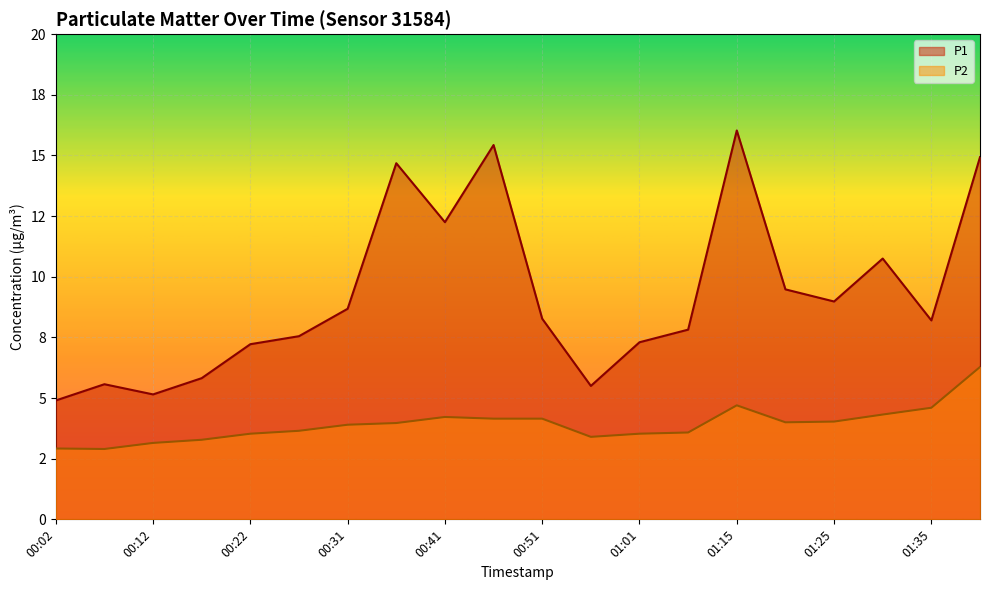

Between 00:02 and 01:01, which series saw the biggest shift?

P1